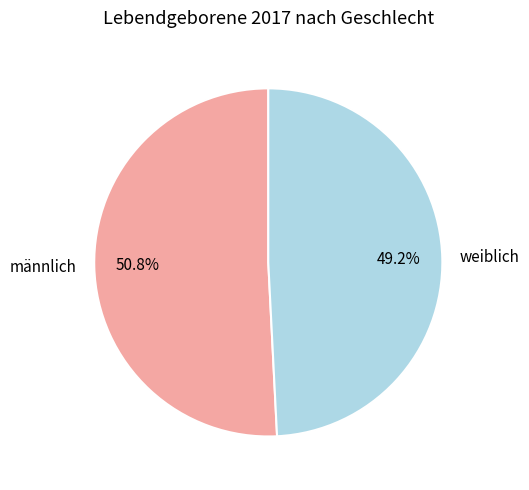

Between männlich and weiblich, which is larger?

männlich